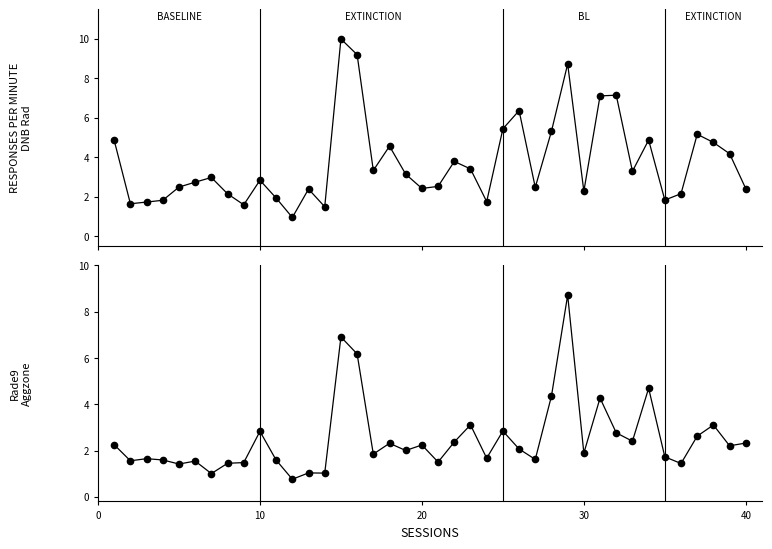

What is the average value of the dnbrad series?

3.7